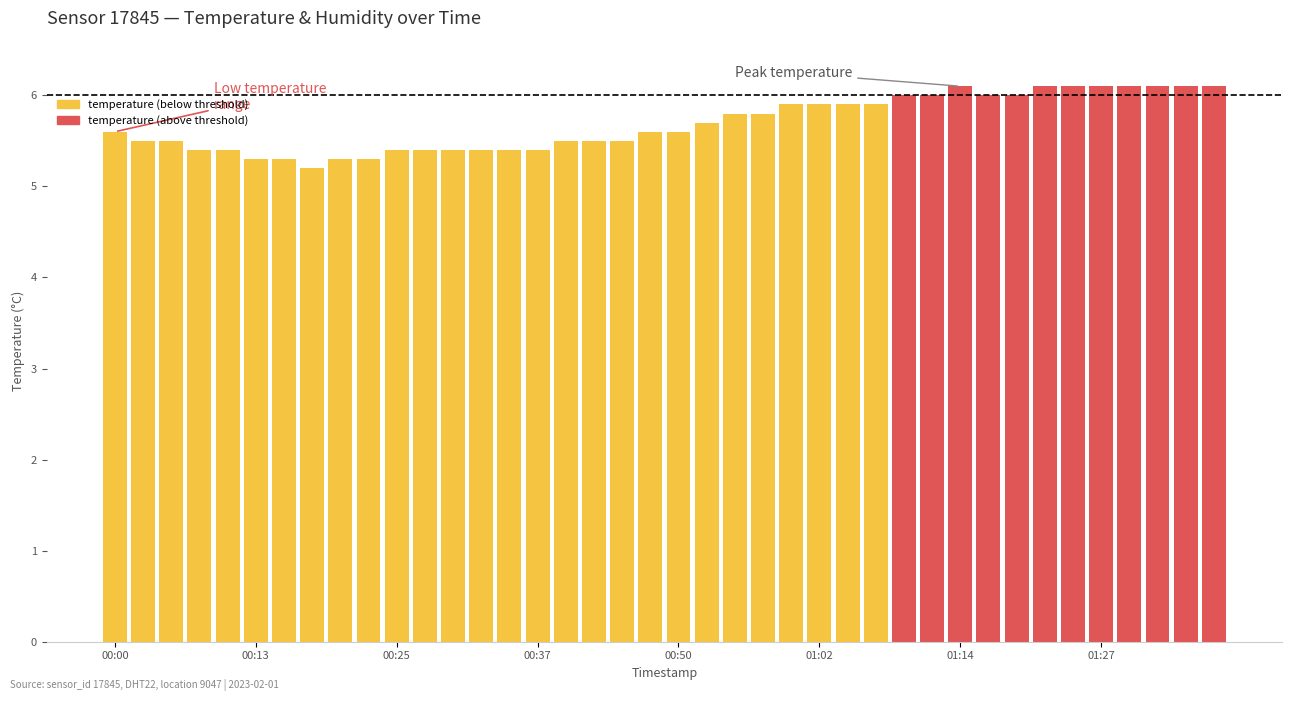

What is the difference between the maximum and minimum values?

0.9